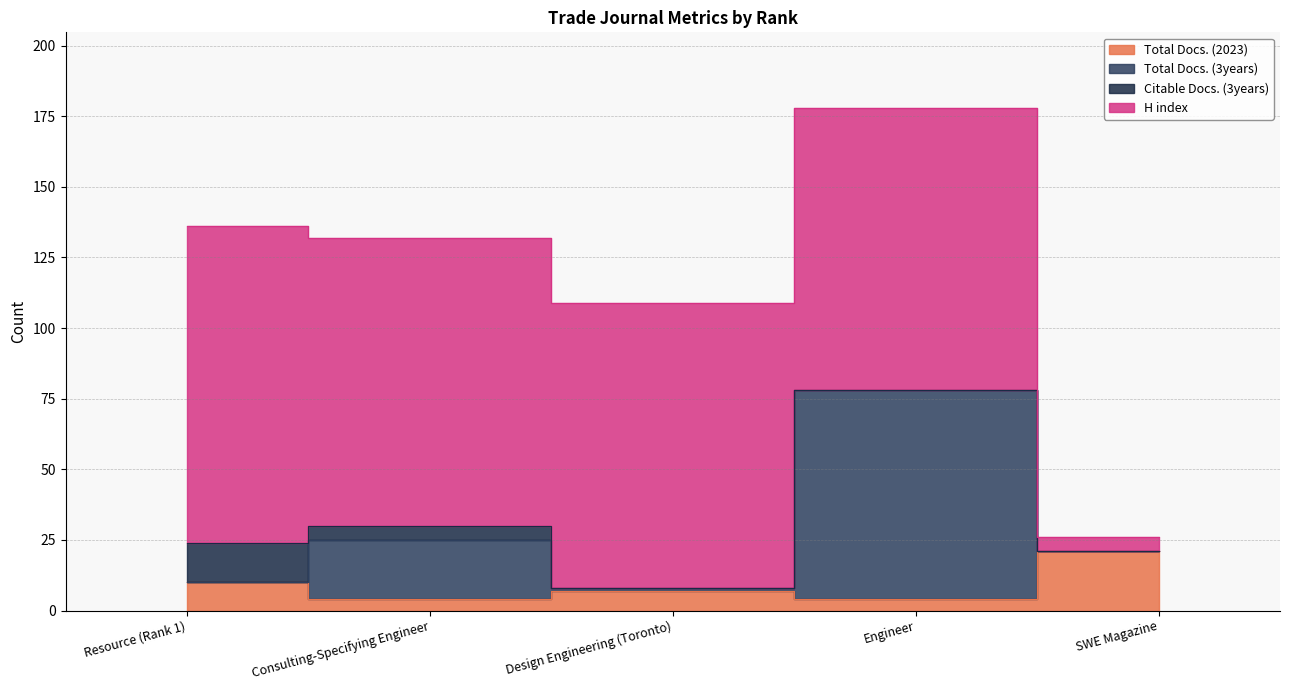

True or false: Citable Docs. (3years) and H index intersect in this chart.

False